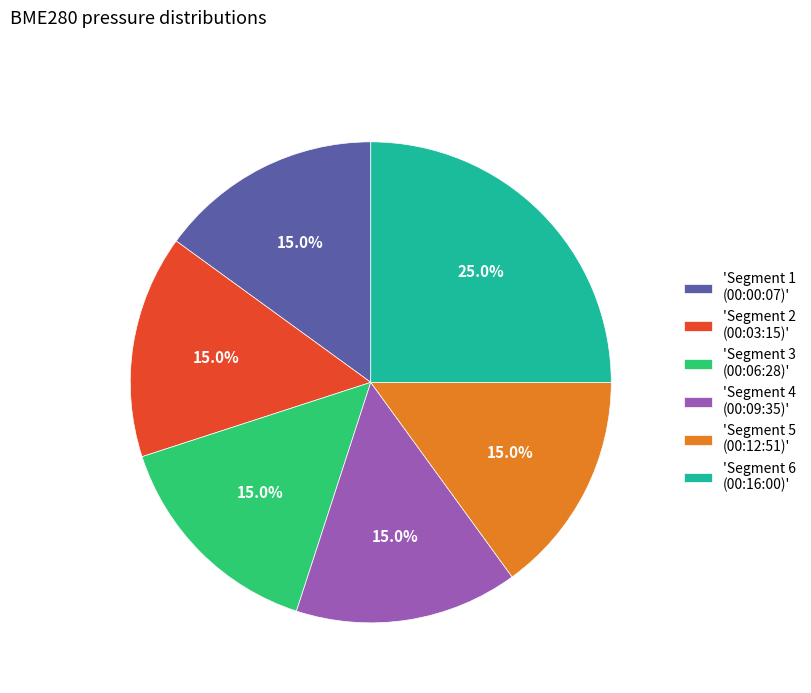

Is there a majority slice in this chart?

No